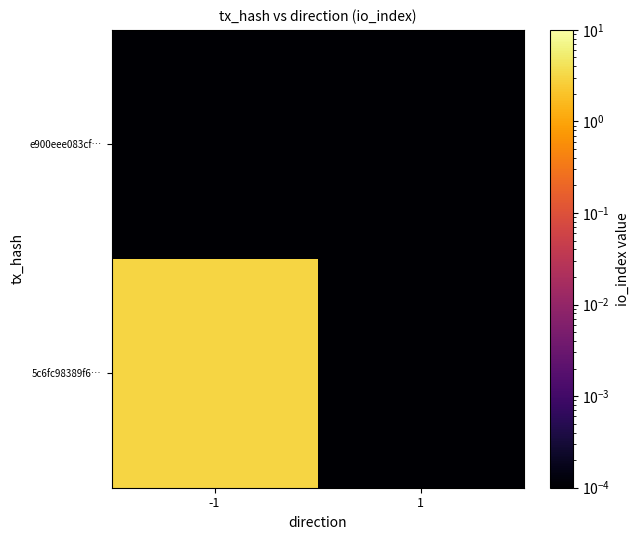

Rank the series at -1 from highest to lowest value.

5c6fc98389f6…, e900eee083cf…